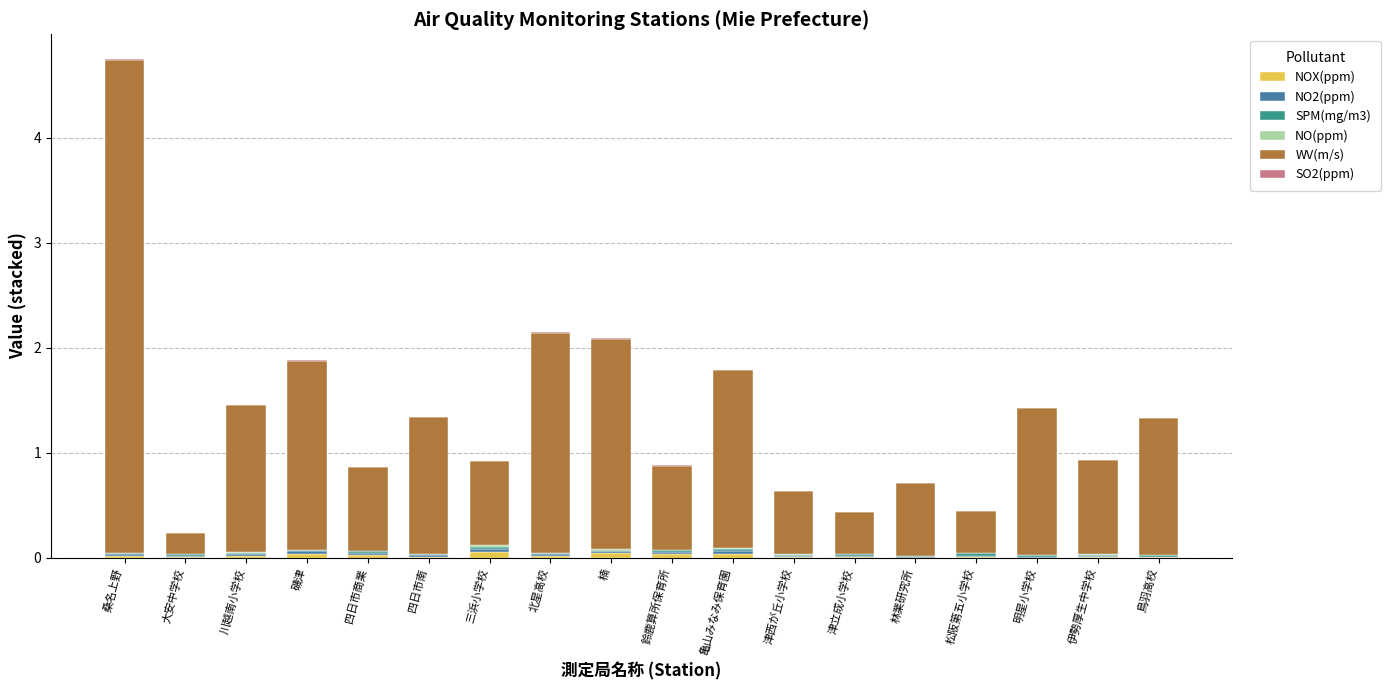

At which category is the sum across all series the highest?

桑名上野